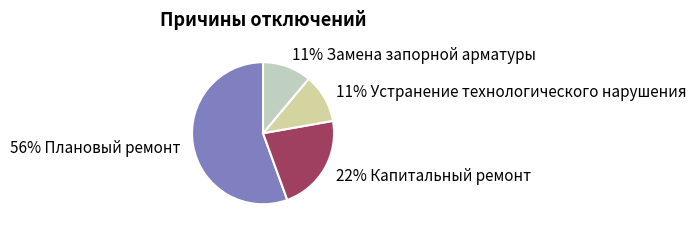

How many slices are in this pie chart?

4